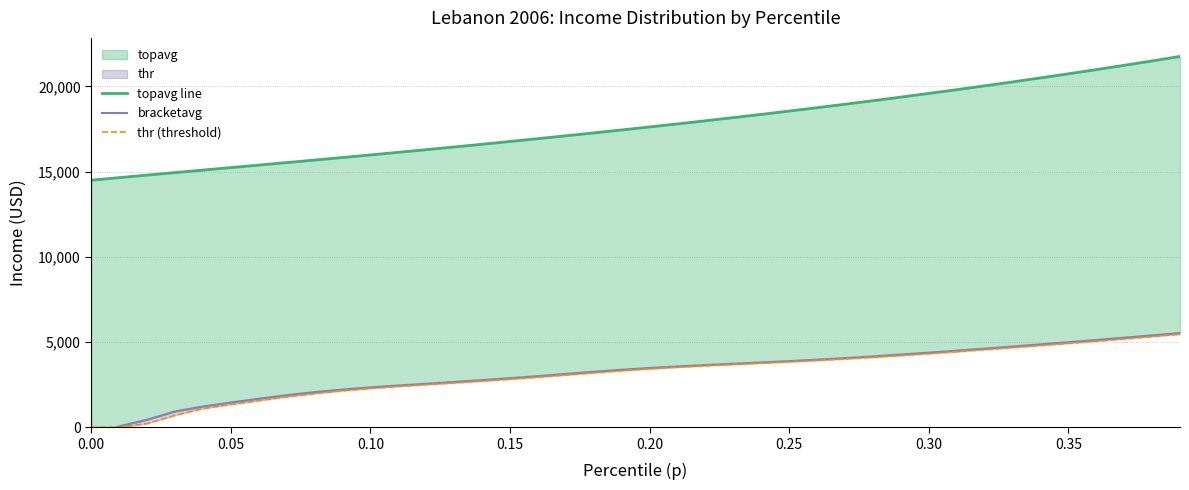

True or false: topavg line and thr (threshold) intersect in this chart.

False